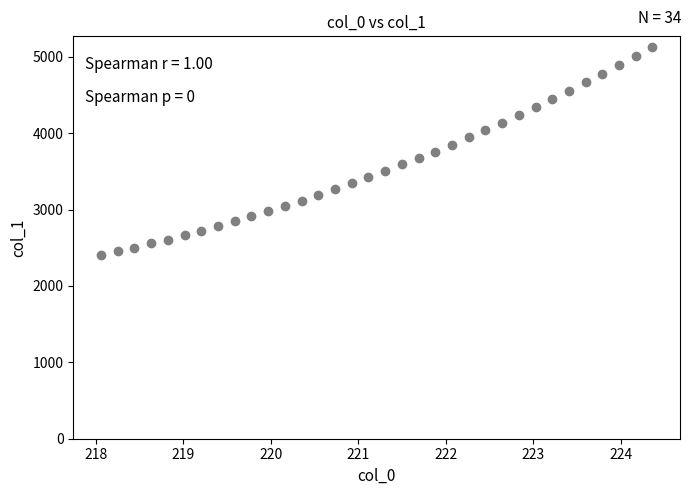

What is the range of X values (max minus min)?

6.3